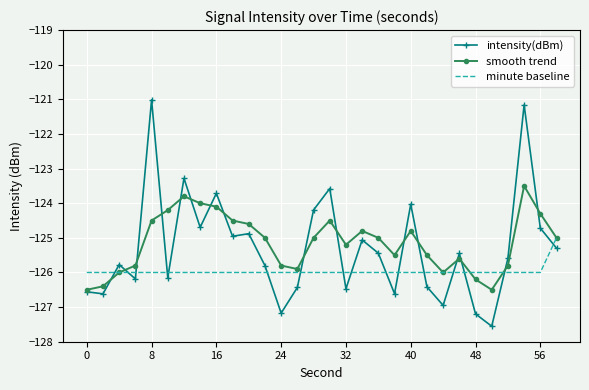

List the series in order of their peak value, lowest first.

minute baseline, smooth trend, intensity(dBm)